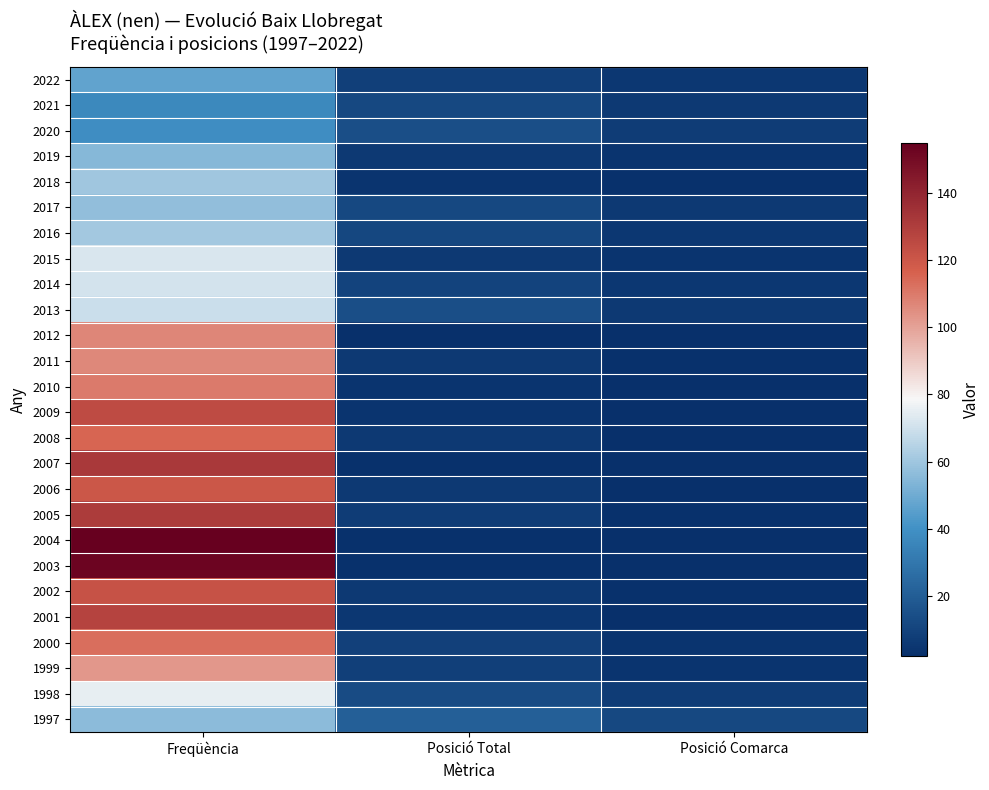

Reading right to left, what are all the values shown in this chart?

2022: Posició Comarca=5	Posició Total=8	Freqüència=47
2021: Posició Comarca=6	Posició Total=12	Freqüència=37
2020: Posició Comarca=7	Posició Total=14	Freqüència=39
2019: Posició Comarca=4	Posició Total=6	Freqüència=55
2018: Posició Comarca=3	Posició Total=4	Freqüència=60
2017: Posició Comarca=6	Posició Total=12	Freqüència=57
2016: Posició Comarca=5	Posició Total=11	Freqüència=61
2015: Posició Comarca=4	Posició Total=6	Freqüència=72
2014: Posició Comarca=5	Posició Total=10	Freqüència=71
2013: Posició Comarca=6	Posició Total=14	Freqüència=69
2012: Posició Comarca=2	Posició Total=2	Freqüència=107
2011: Posició Comarca=3	Posició Total=6	Freqüència=106
2010: Posició Comarca=2	Posició Total=4	Freqüència=110
2009: Posició Comarca=2	Posició Total=4	Freqüència=125
2008: Posició Comarca=2	Posició Total=6	Freqüència=115
2007: Posició Comarca=2	Posició Total=3	Freqüència=132
2006: Posició Comarca=2	Posició Total=6	Freqüència=120
2005: Posició Comarca=3	Posició Total=7	Freqüència=131
2004: Posició Comarca=2	Posició Total=3	Freqüència=155
2003: Posició Comarca=2	Posició Total=3	Freqüència=153
2002: Posició Comarca=3	Posició Total=6	Freqüència=122
2001: Posició Comarca=2	Posició Total=5	Freqüència=128
2000: Posició Comarca=4	Posició Total=9	Freqüència=113
1999: Posició Comarca=4	Posició Total=8	Freqüència=103
1998: Posició Comarca=7	Posició Total=13	Freqüència=75
1997: Posició Comarca=12	Posició Total=21	Freqüència=56